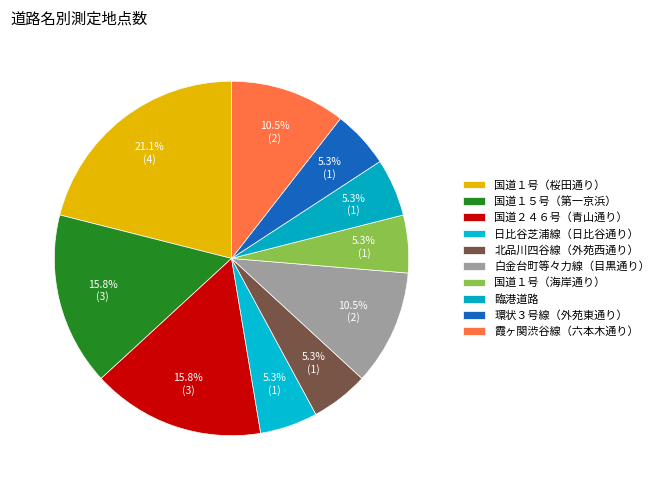

How many segments does this pie chart have?

10